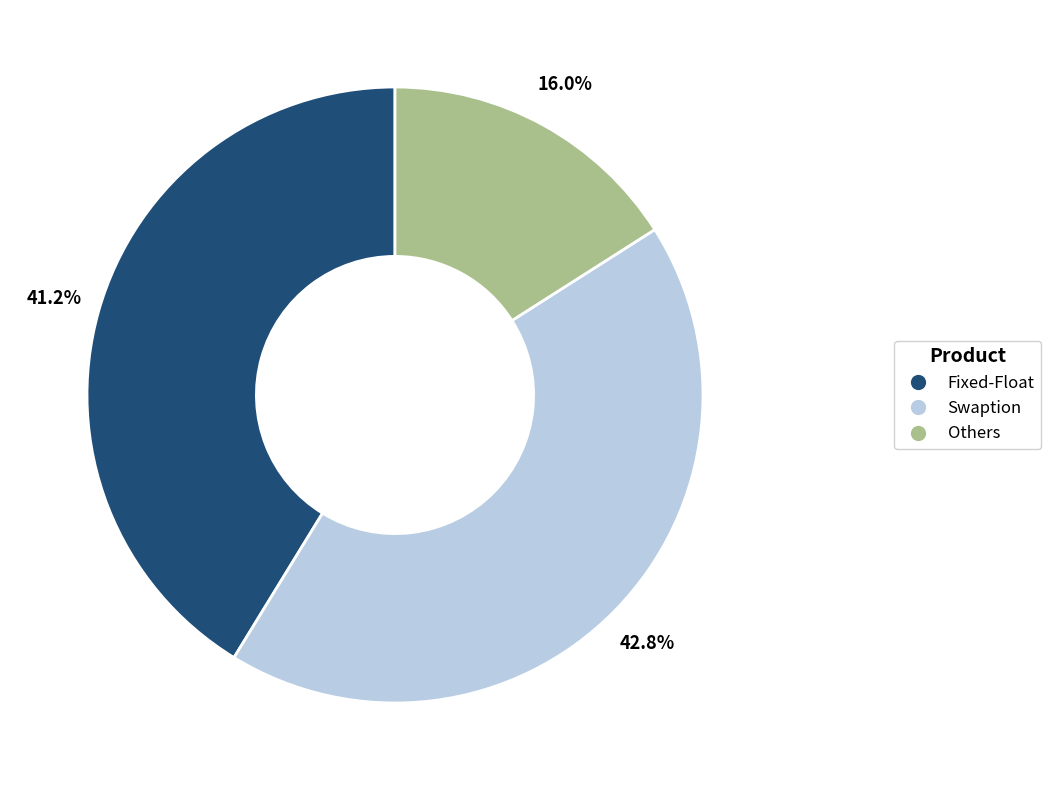

Rank the categories by value from lowest to highest.

Others, Fixed-Float, Swaption